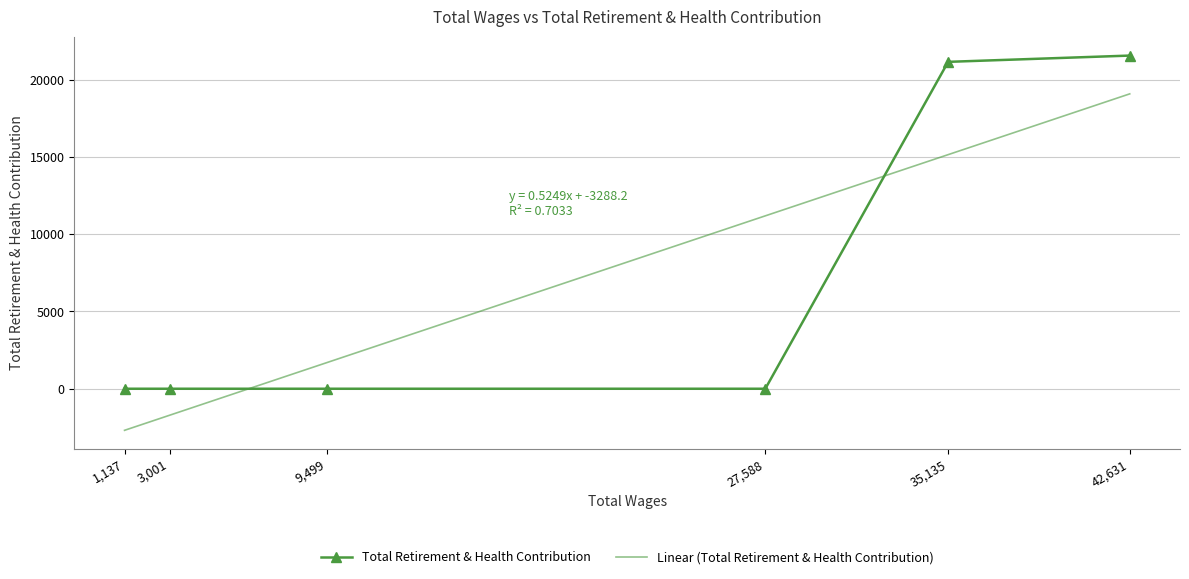

Where is the data nearest to the value 10782?

35135